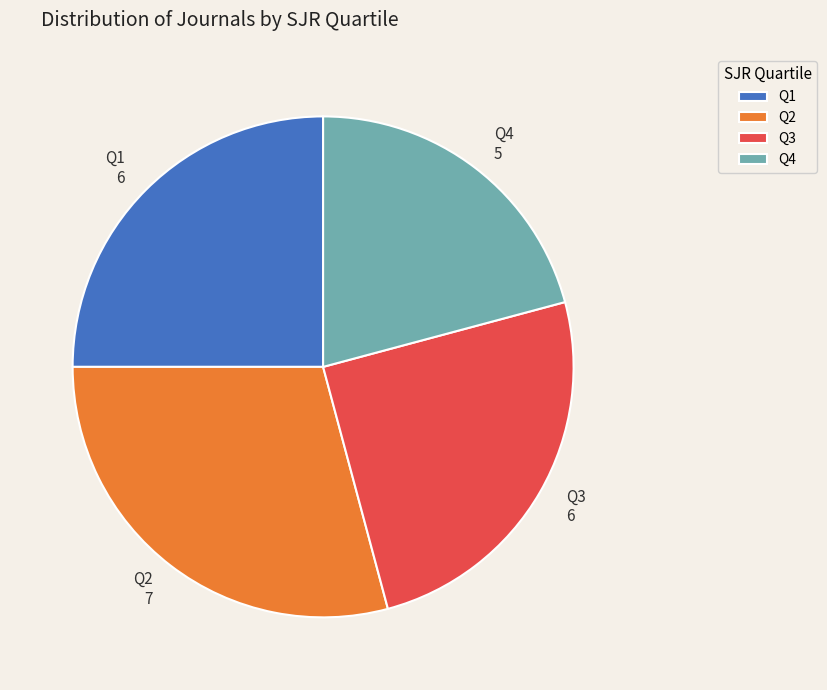

Is it true that Q2 is 41% of the pie?

False